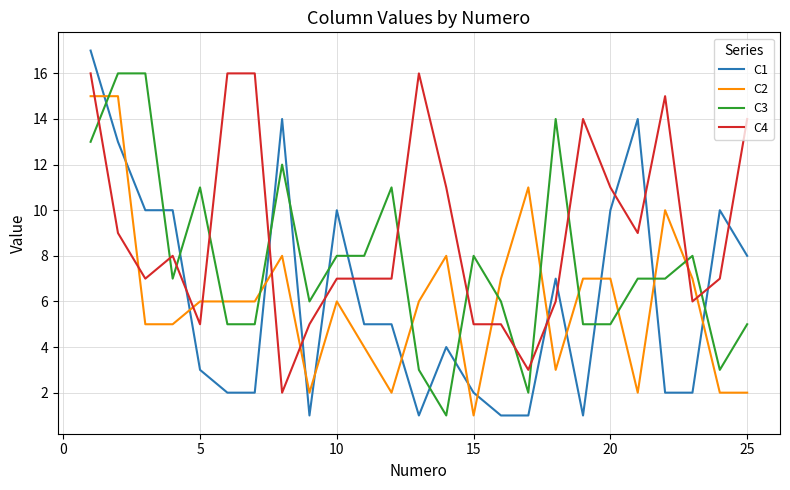

True or false: C1 and C2 cross at least once.

True